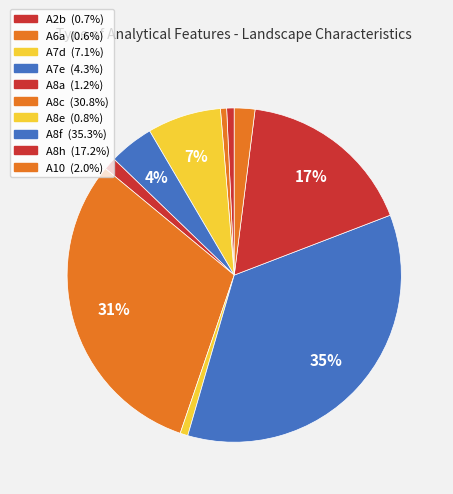

What is the smallest slice in the pie chart?

A6a